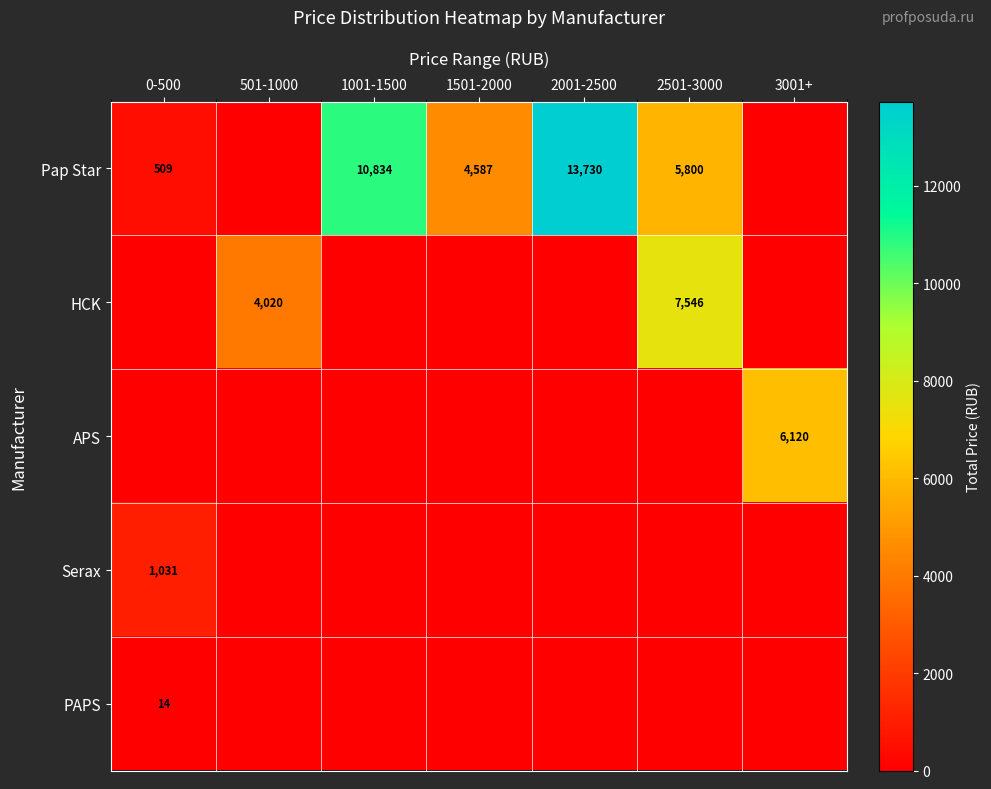

The PAPS series shows 14 at 0-500. True or false?

True